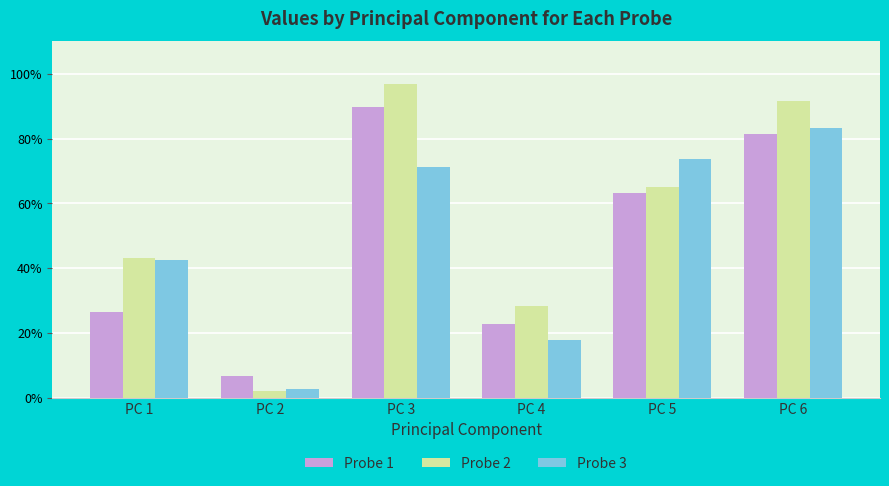

What are all the series names shown in the legend?

Probe 1, Probe 2, Probe 3